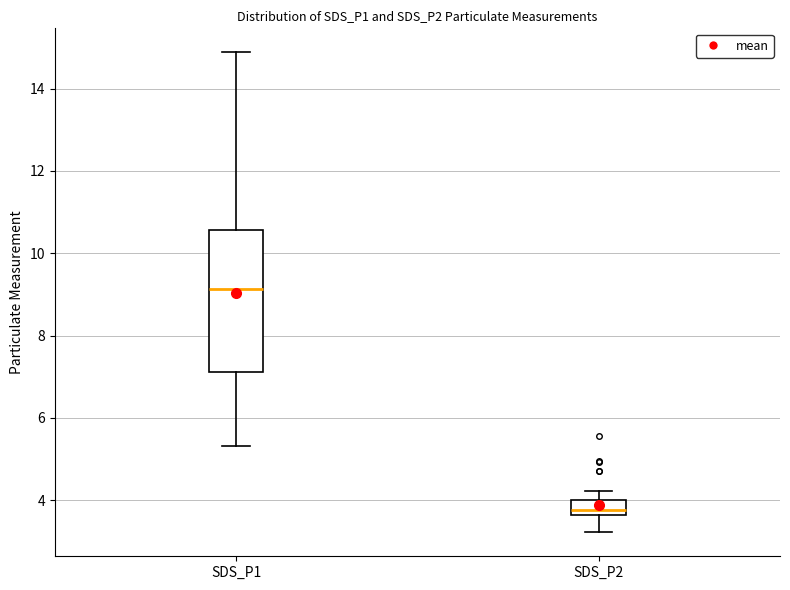

Reading left to right, read every box against the y-axis: the position of its median line, the range the box covers, and the ends of its whiskers. The values are not printed on the chart, so give them approximately, as read against the axis.

SDS_P1: median 9.2, box 7.2 to 10.6, whiskers 5.4 to 14.8
SDS_P2: median 3.8, box 3.6 to 4.0, whiskers 3.2 to 4.2